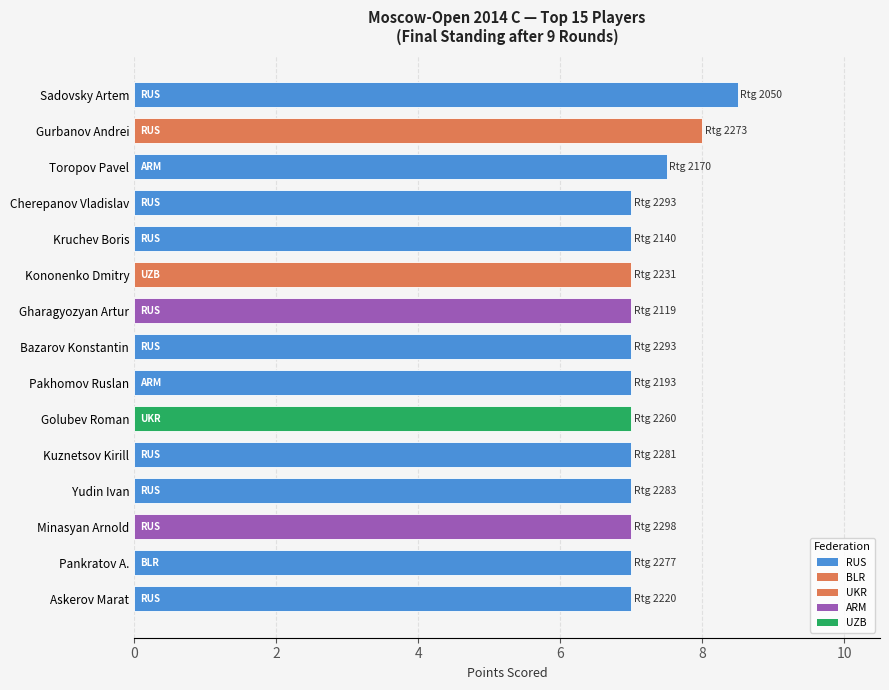

What is the difference between the maximum and second lowest values?

1.5